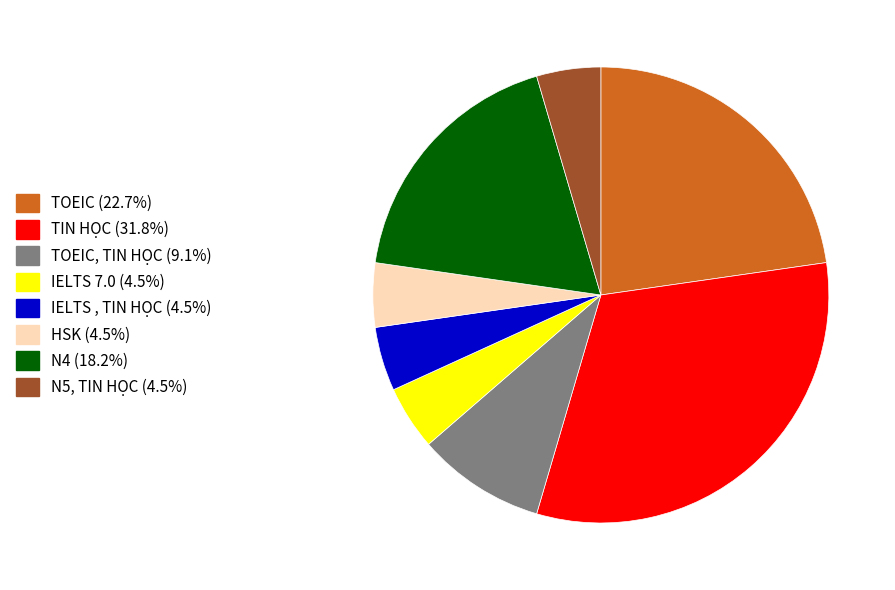

Is there a majority slice in this chart?

No